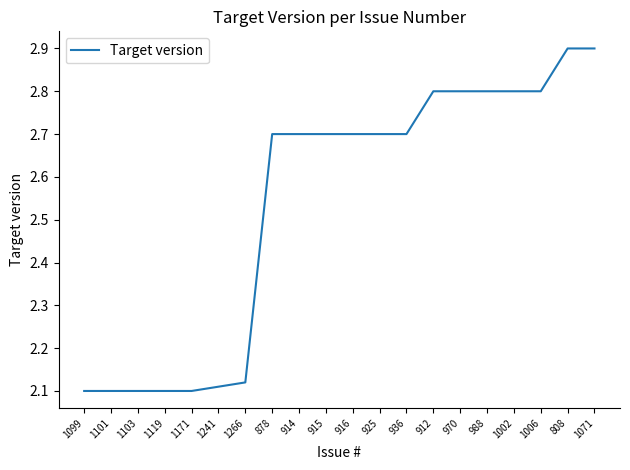

Is it true that the value at 1119 is 2.1?

True